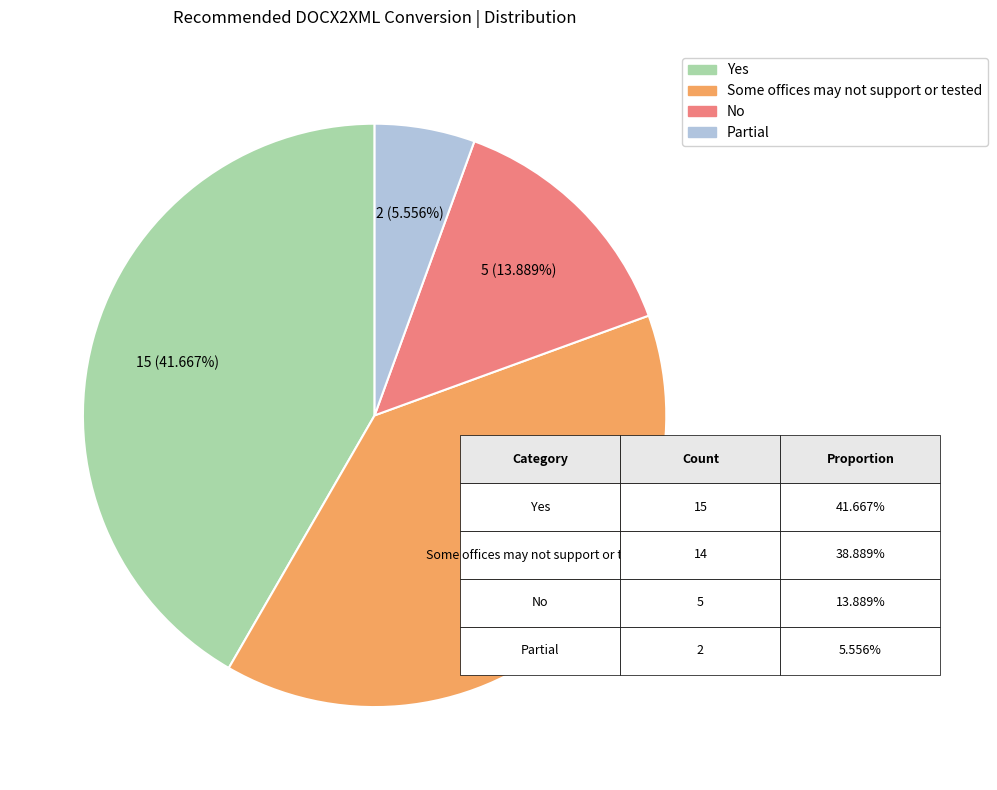

Which has a higher value, Some offices may not support or tested or No?

Some offices may not support or tested